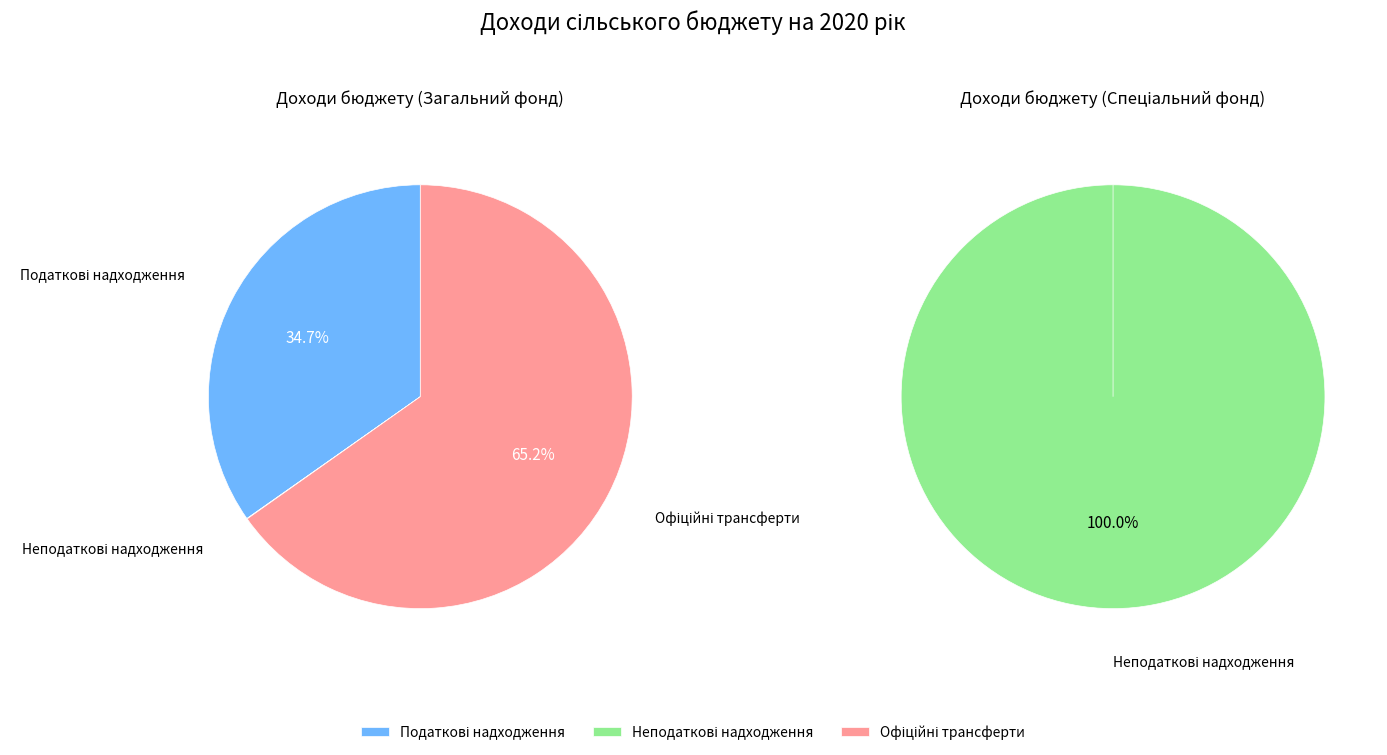

Do Офіційні трансферти and Неподаткові надходження together represent more than half of the pie?

Yes